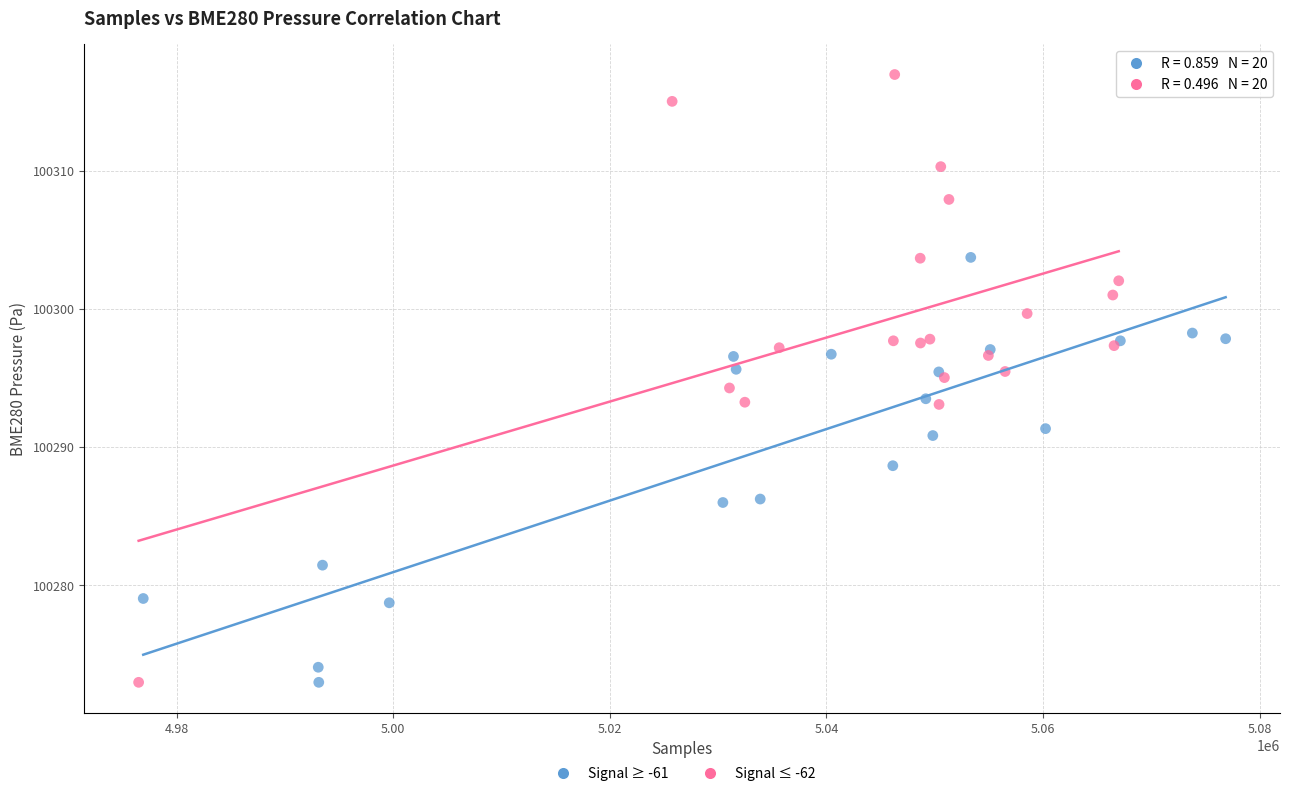

Which series has the largest Y range (max minus min)?

Signal ≤ -62